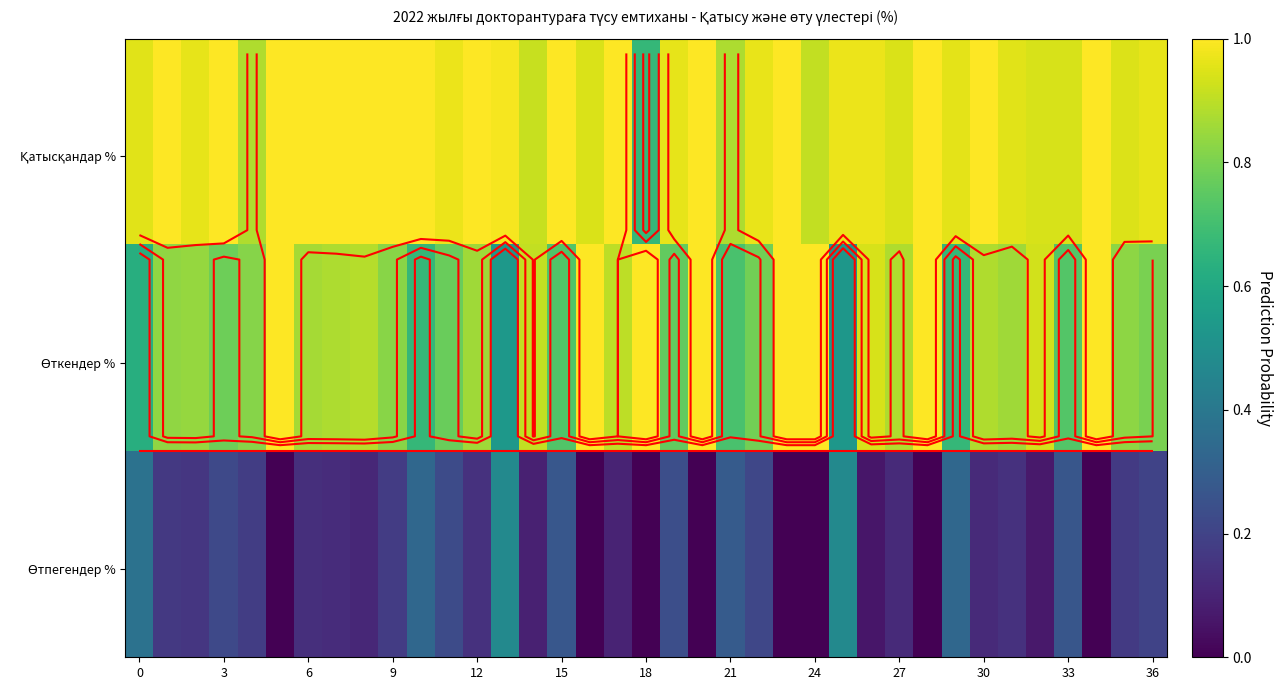

What is the difference between the highest and lowest values at 30?

0.7